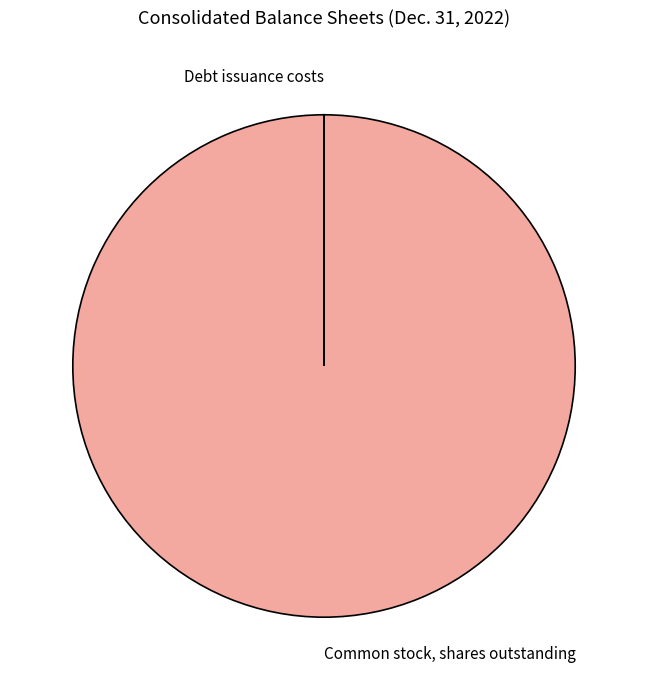

Which slice is the largest?

Common stock, shares outstanding